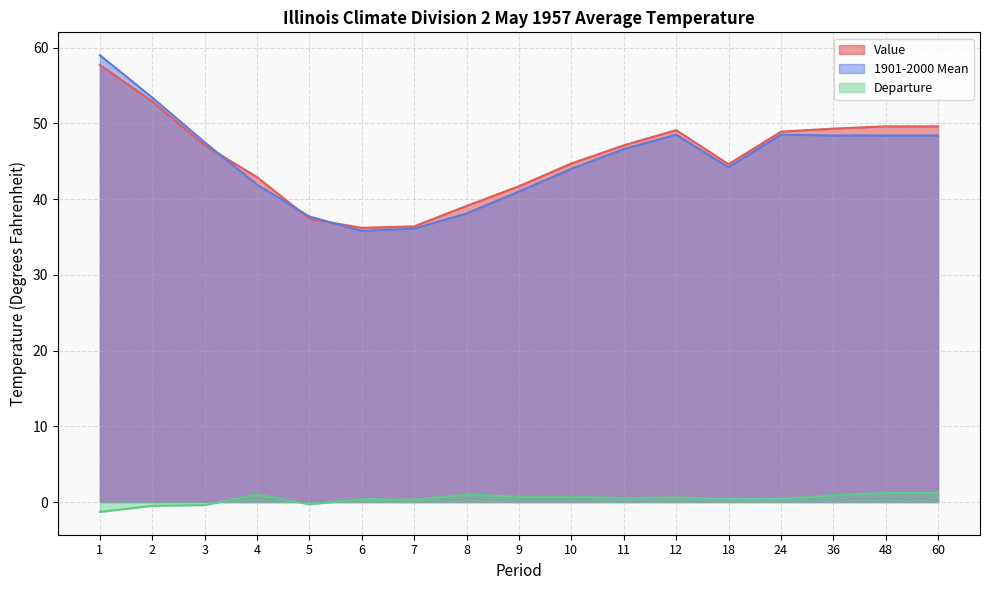

What is the average value of the Value series?

45.5